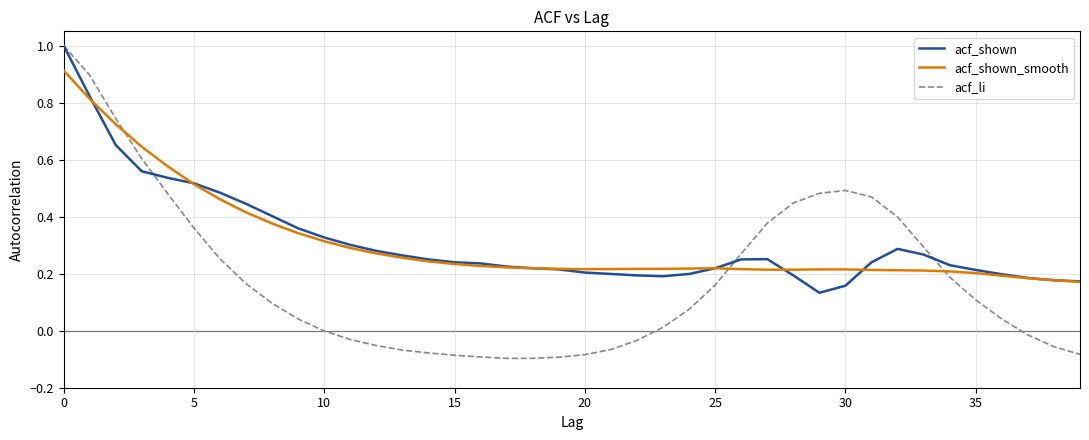

Which series has the largest range (max minus min)?

acf_li